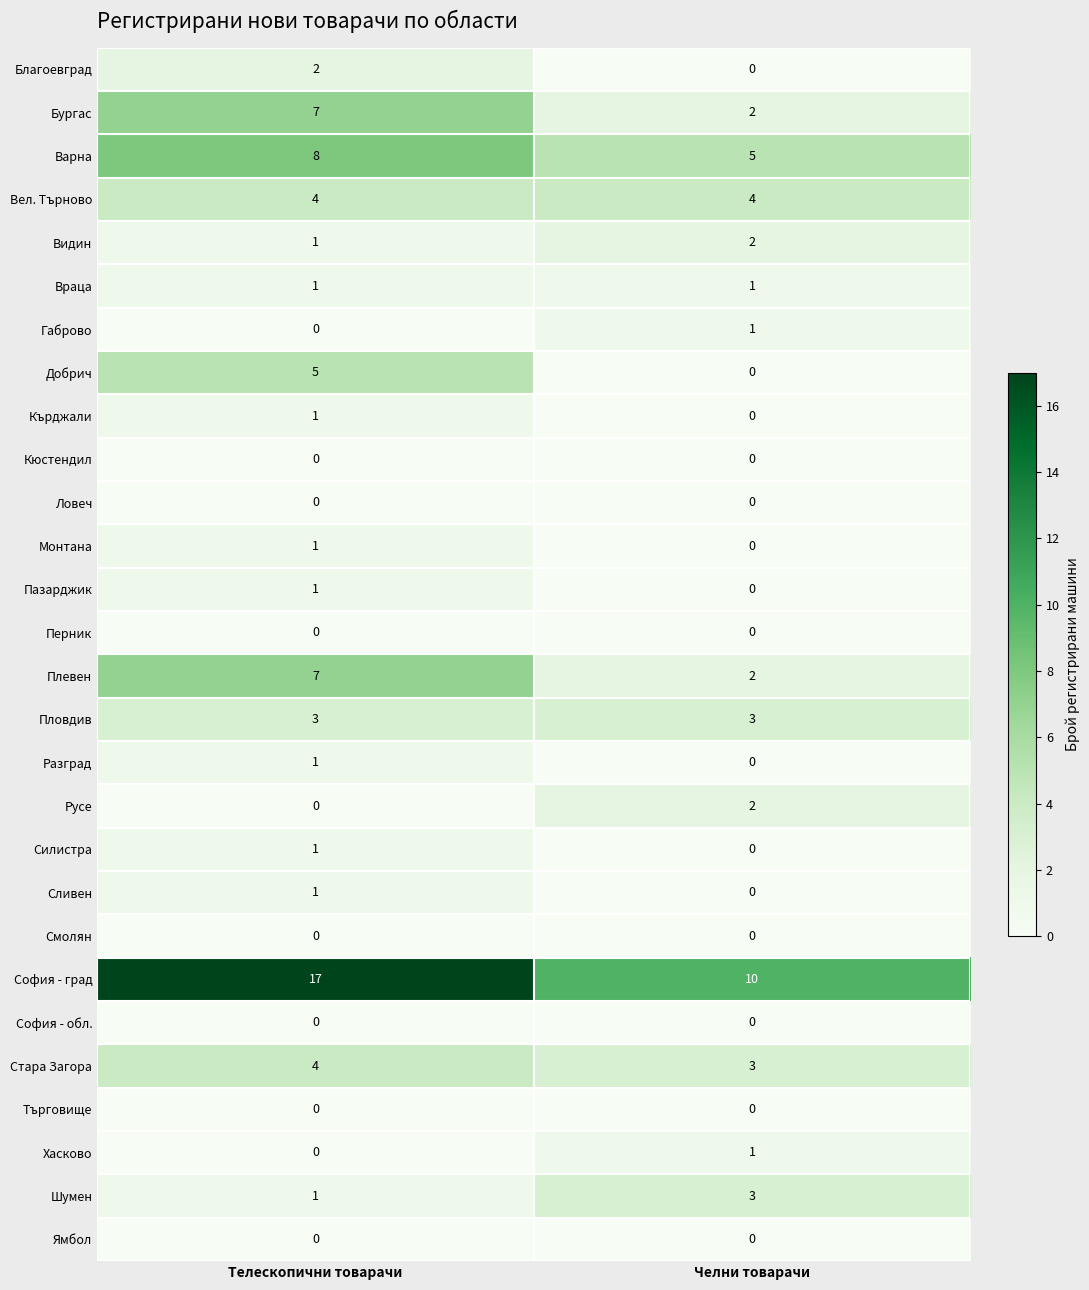

The value of Добрич at Телескопични товарачи is 8. True or false?

False